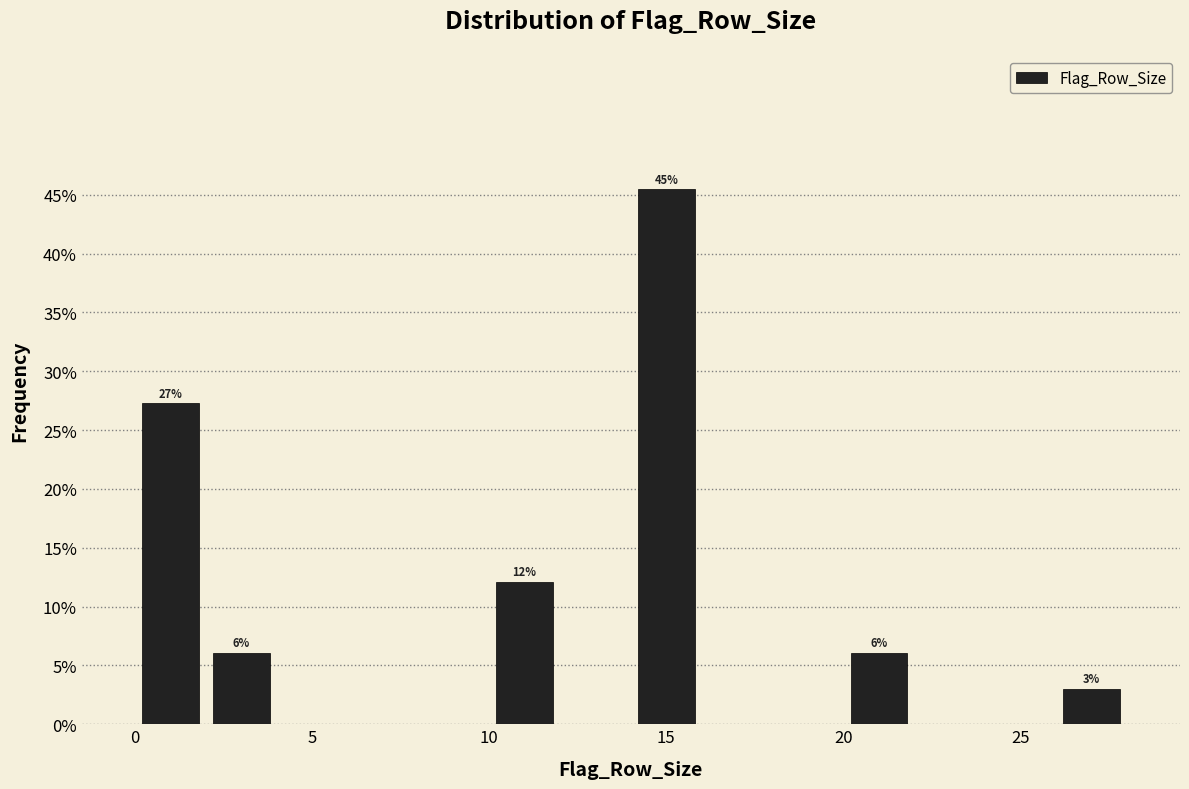

Which range on the x-axis has the tallest bar?

14 to 16